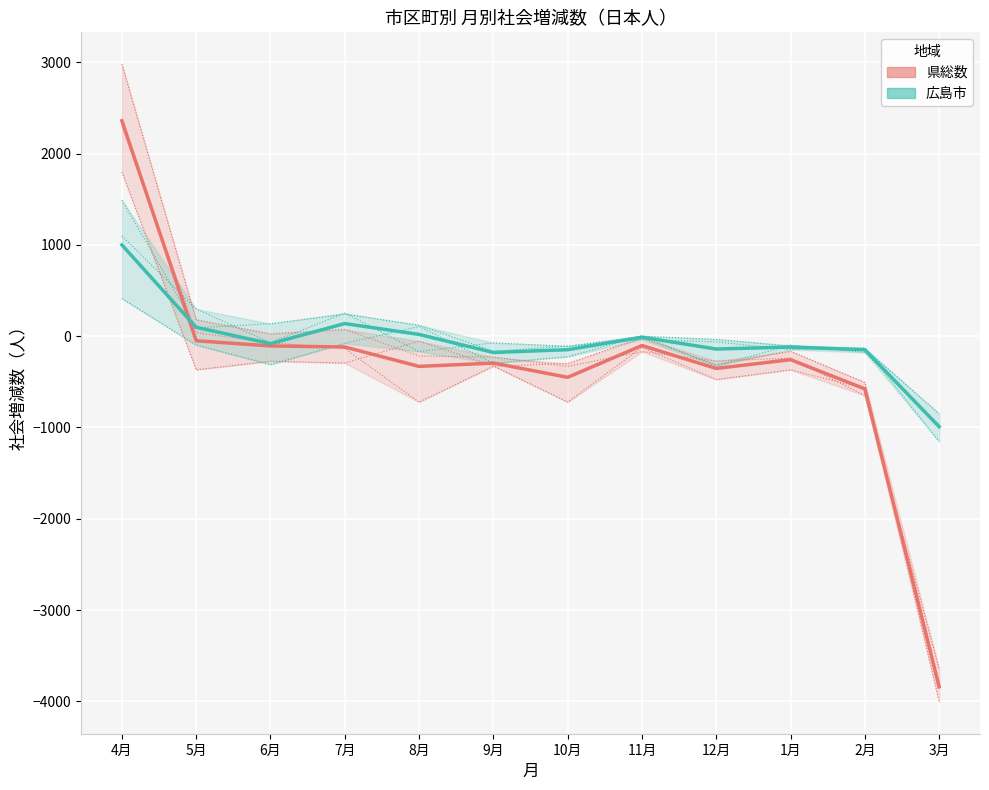

Read the 県総数 value at 5月.

-50.0